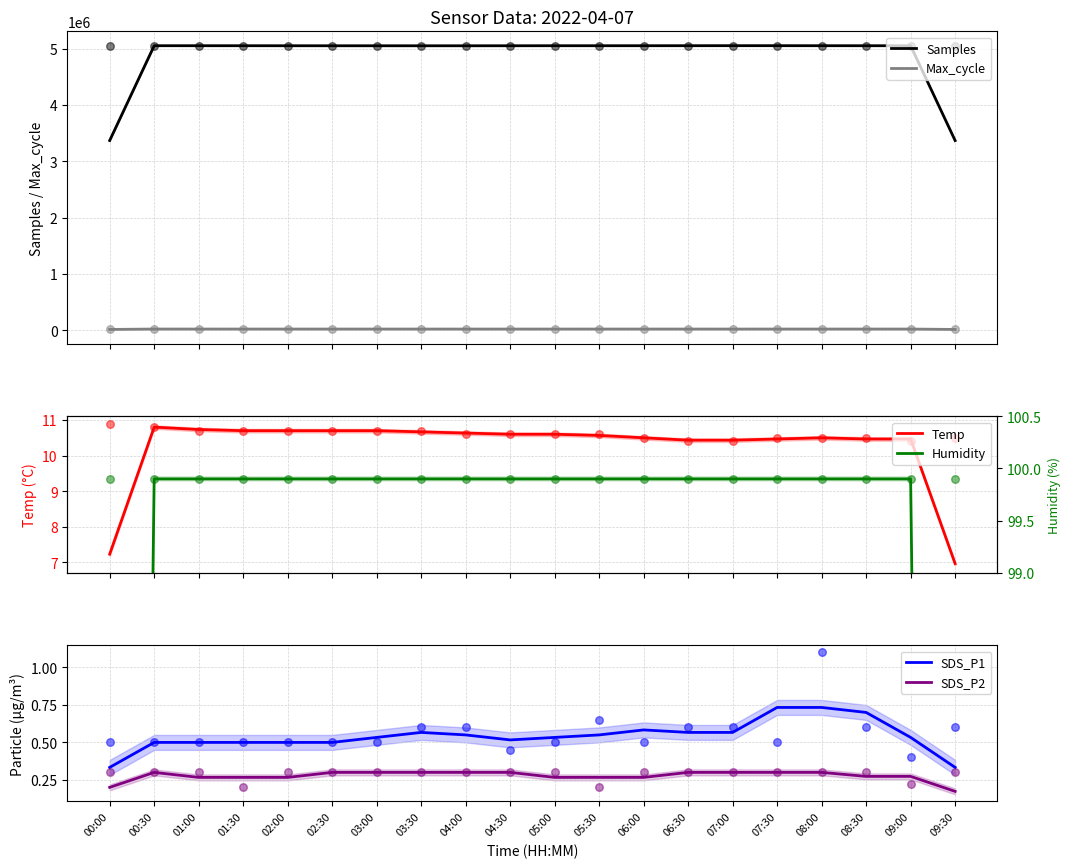

True or false: Max_cycle and Samples cross at least once.

False